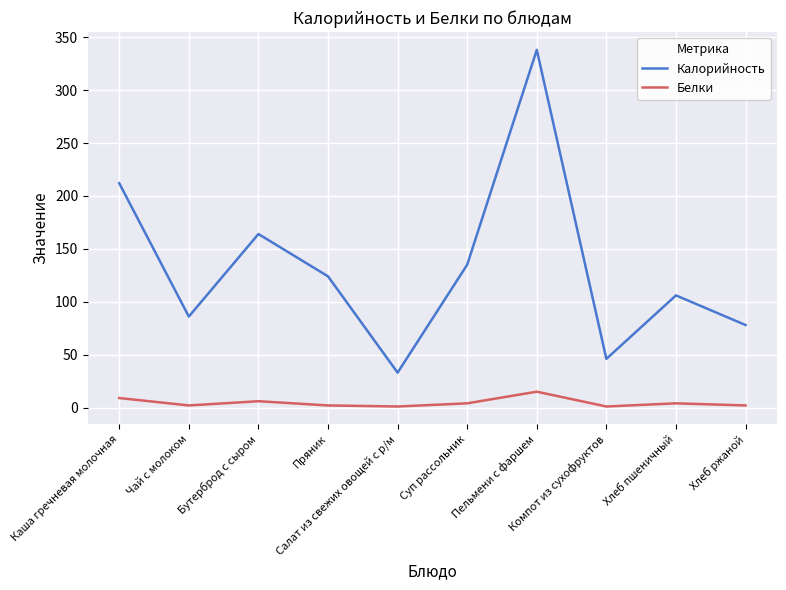

Which series has the largest total across all categories?

Калорийность